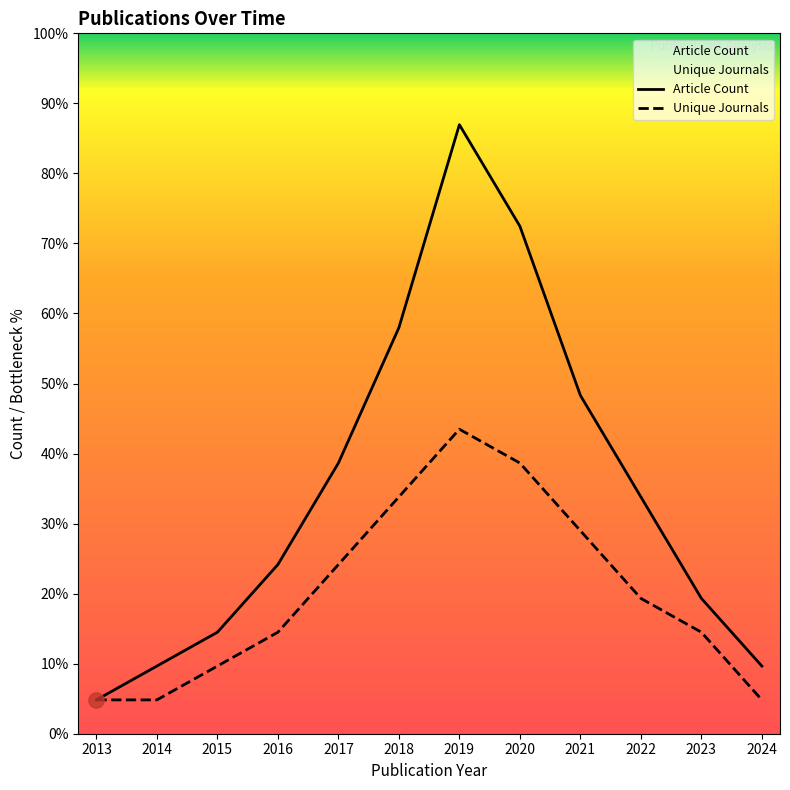

What are all the series names shown in the legend?

Article Count, Unique Journals